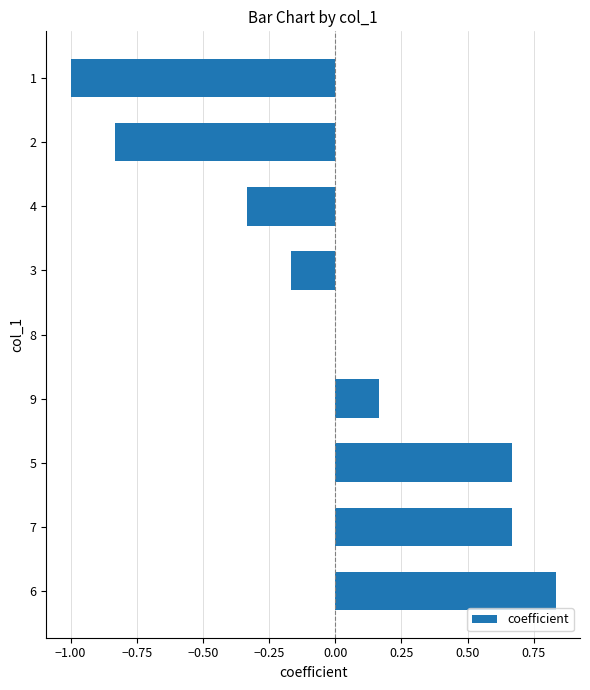

Where is the data nearest to the value 0?

8